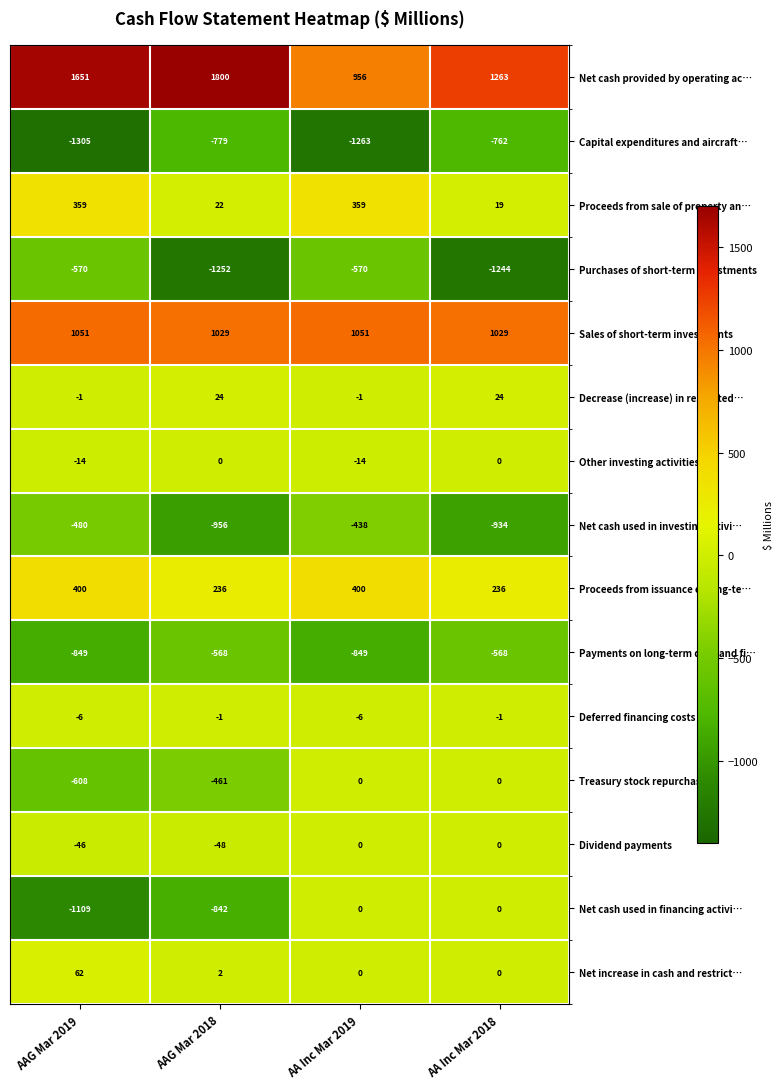

Between AAG Mar 2018 and AA Inc Mar 2018, which series saw the biggest shift?

Net cash used in financing activi…